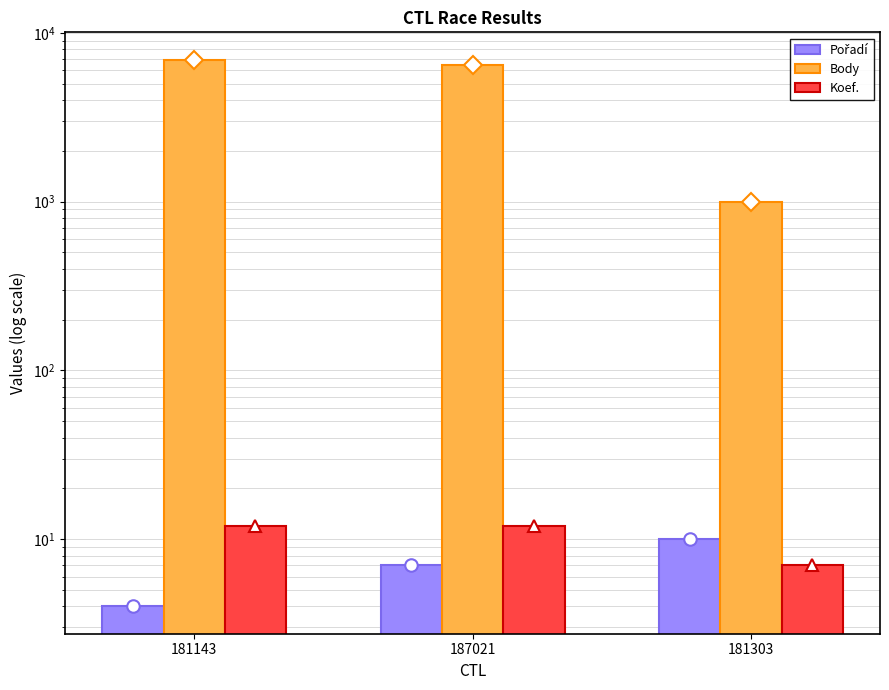

What is the sum of the Body values at 187021 and 181303?

7413